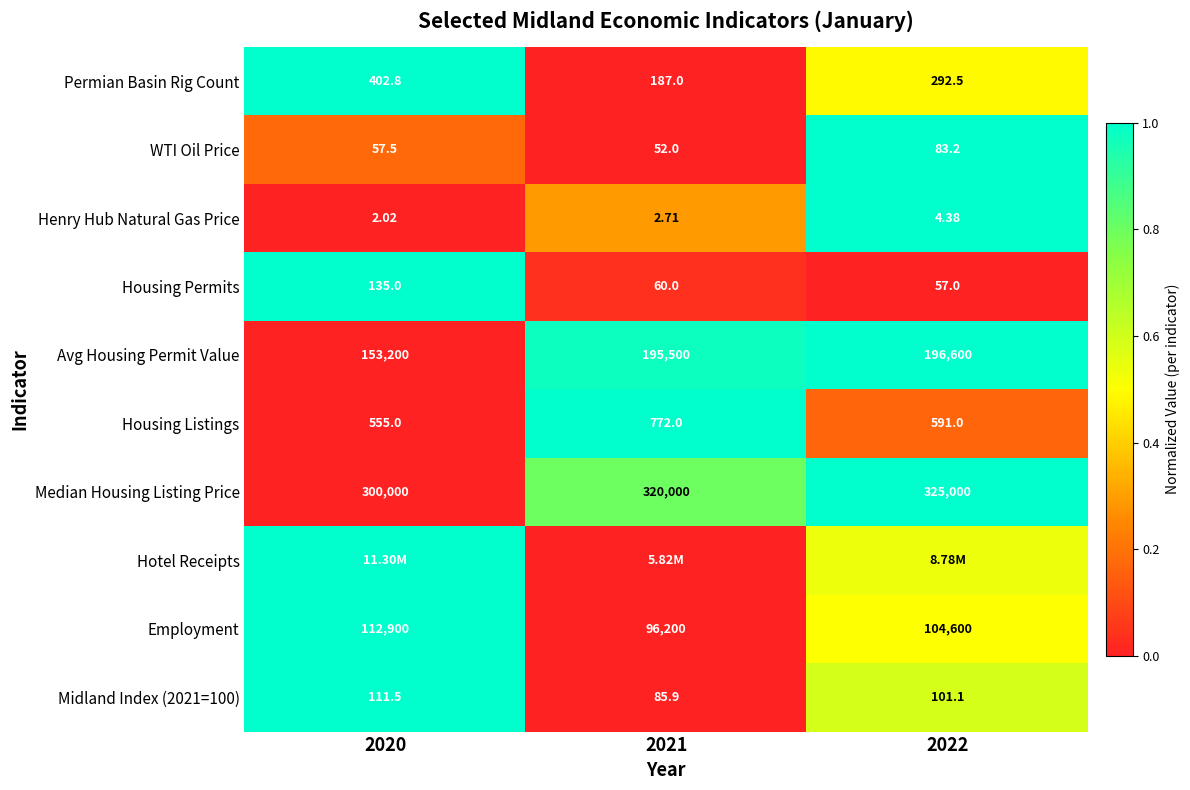

Is the value of Avg Housing Permit Value at 2020 greater than the value of Housing Permits at 2020?

Yes